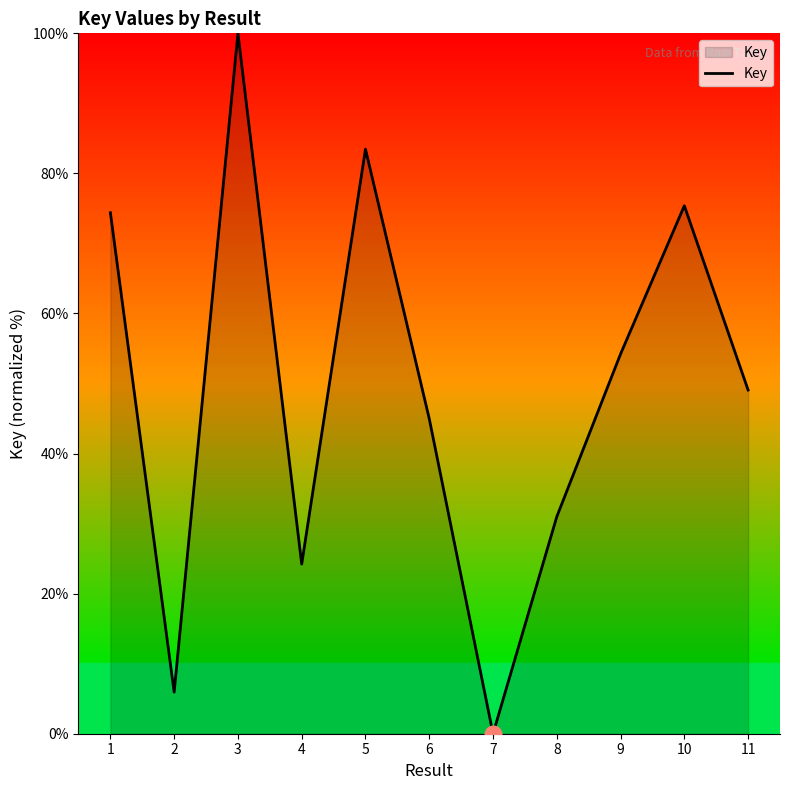

Reading left to right, extract all data points from this chart.

1=74.4	2=5.9	3=100.0	4=24.2	5=83.5	6=45.0	7=0.0	8=31.0	9=54.2	10=75.4	11=49.1